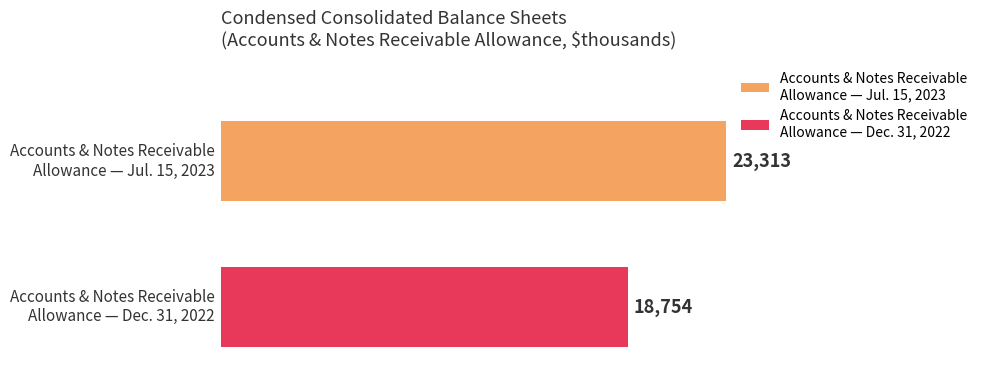

What is the greatest value displayed?

23313